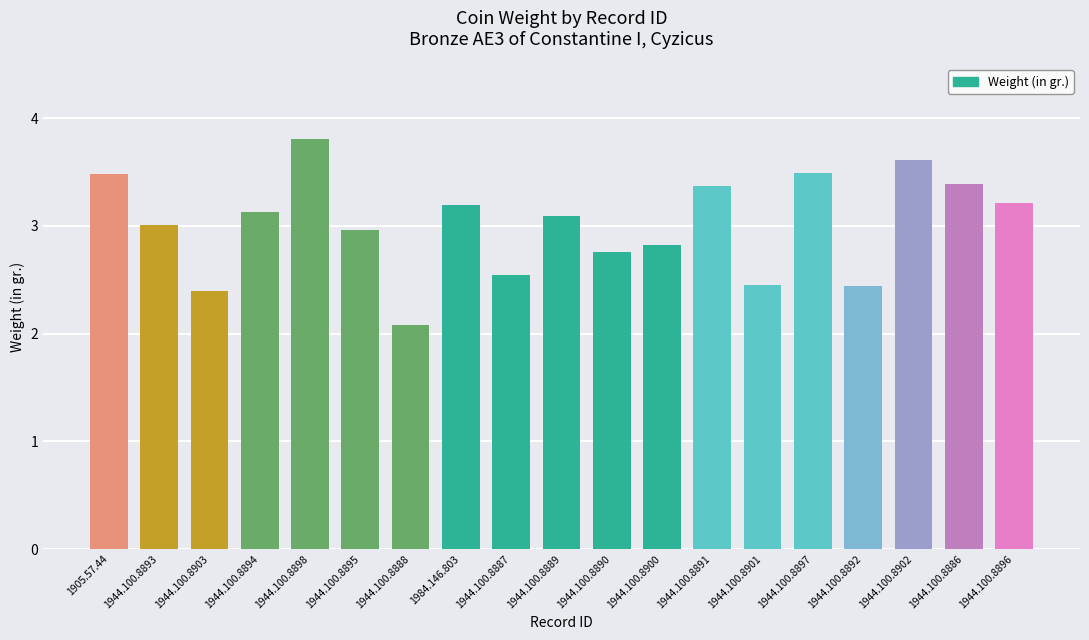

What is the maximum value shown in the chart?

3.8